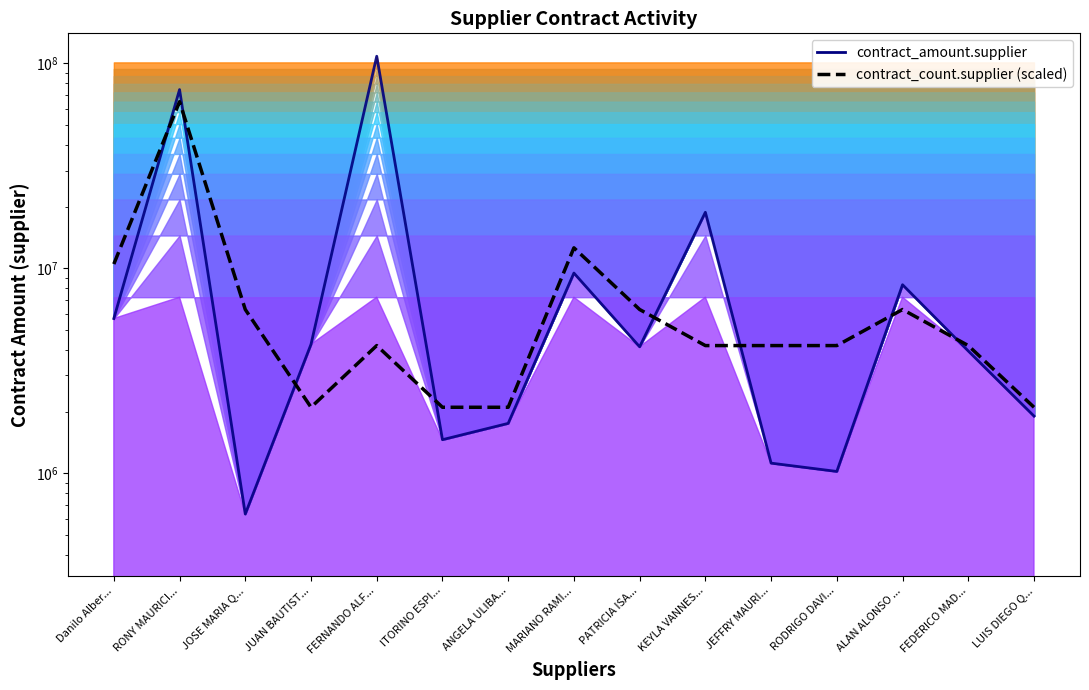

Which category has the lowest value across all series?

JOSE MARIA Q...